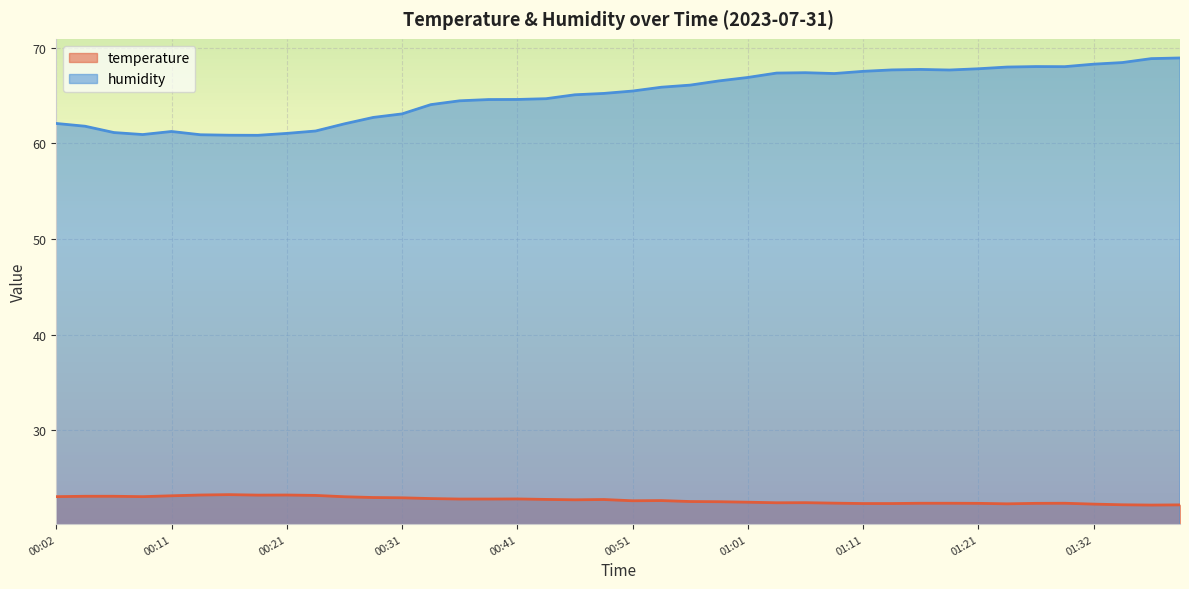

Which series has the largest range (max minus min)?

humidity